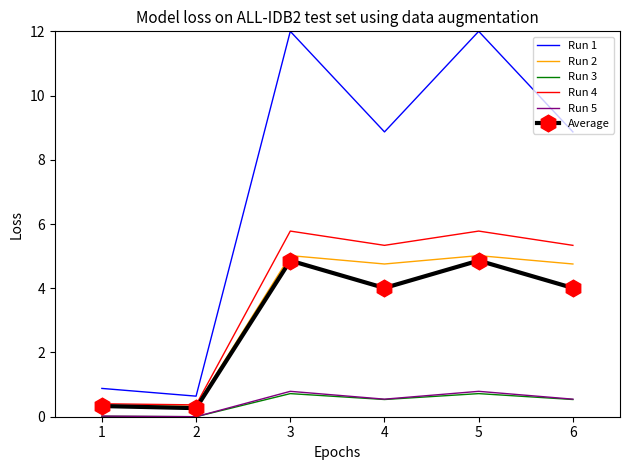

Is the value of Run 1 at 4 greater than the value of Run 4 at 1?

Yes